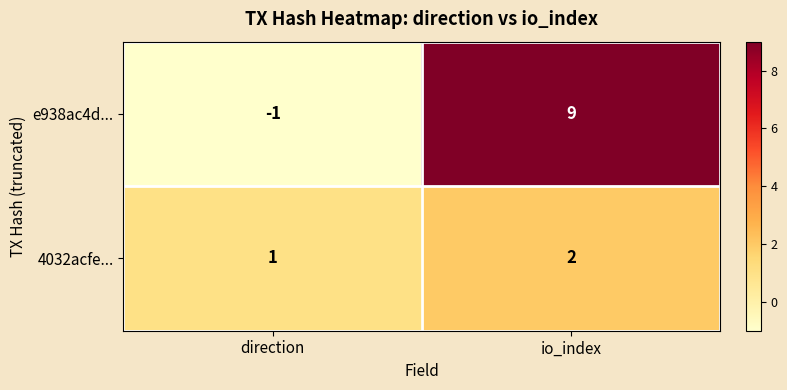

Reading left to right, what are all the values shown in this chart?

e938ac4d...: -1	9
4032acfe...: 1	2